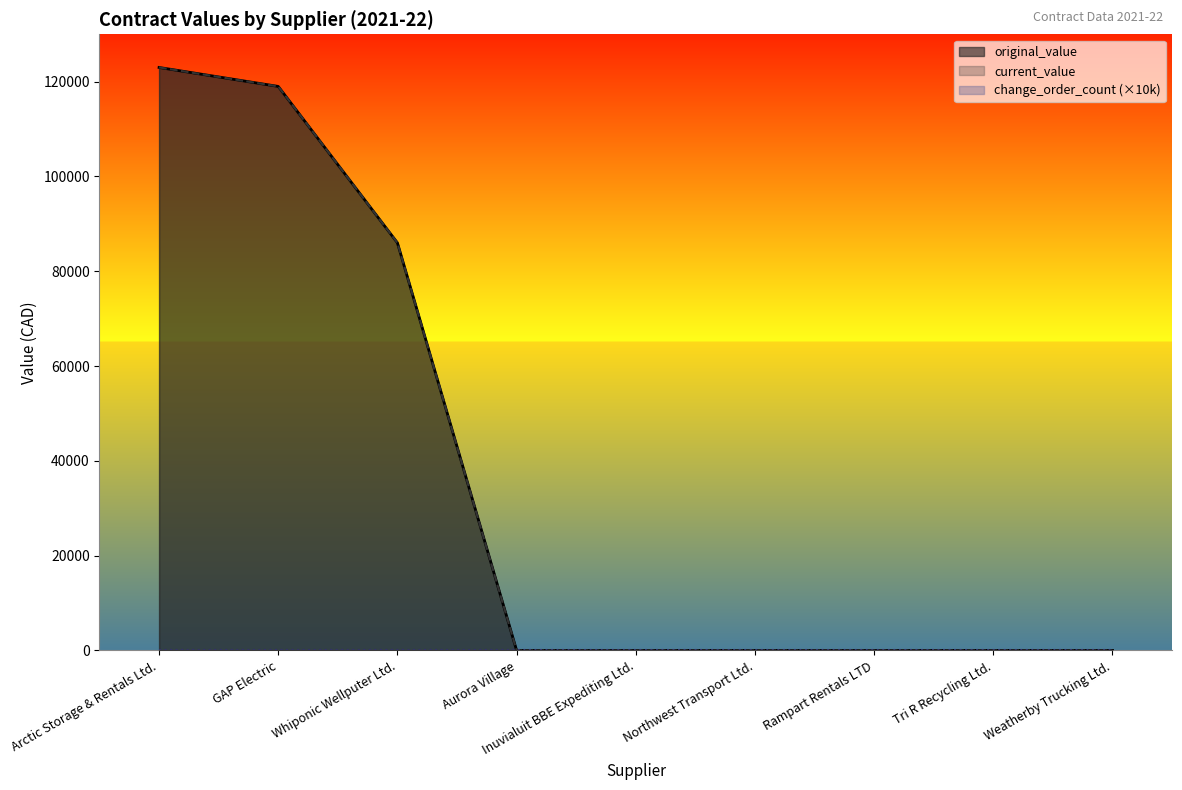

What is the average value of the current_value series?

36444.5